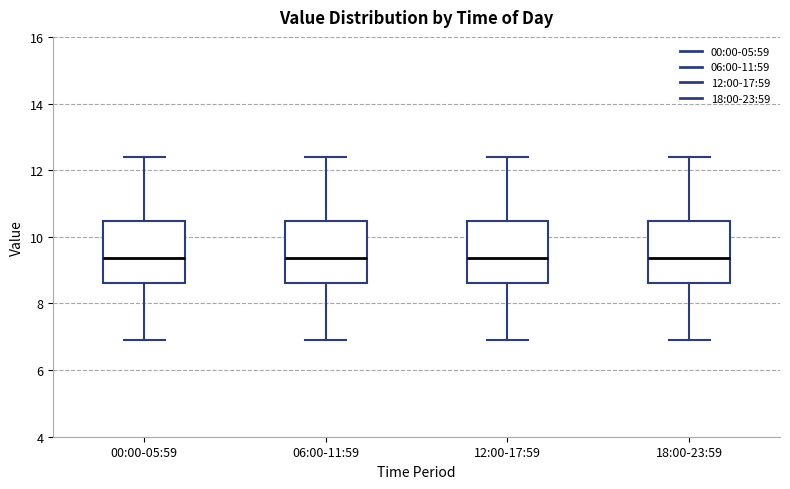

Reading left to right, transcribe this box plot: for each box, give where its median line is, the range the box spans, and where its two whiskers end, as read against the y-axis. The values are not printed on the chart, so give them approximately, as read against the axis.

00:00-05:59: median 9.4, box 8.6 to 10.4, whiskers 7.0 to 12.4
06:00-11:59: median 9.4, box 8.6 to 10.4, whiskers 7.0 to 12.4
12:00-17:59: median 9.4, box 8.6 to 10.4, whiskers 7.0 to 12.4
18:00-23:59: median 9.4, box 8.6 to 10.4, whiskers 7.0 to 12.4